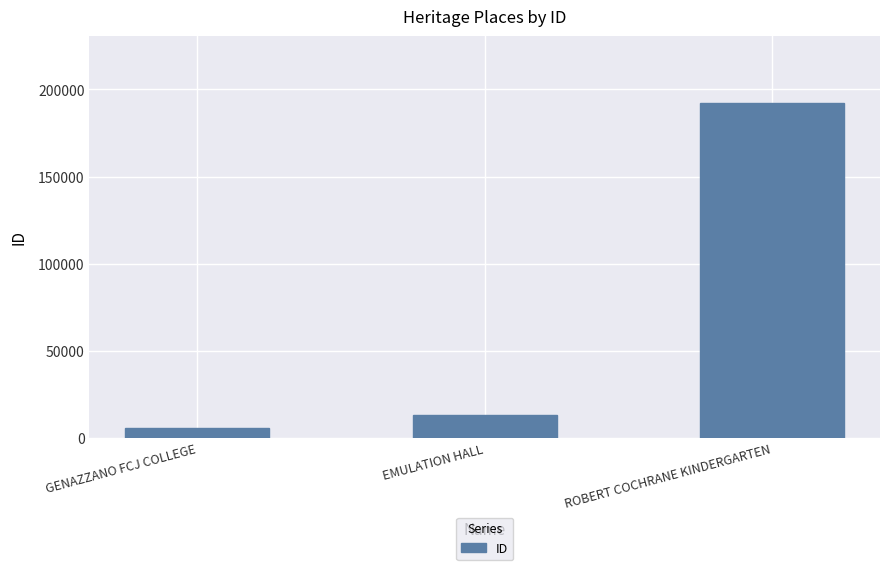

Reading right to left, extract all data points from this chart.

192138	13345	5415